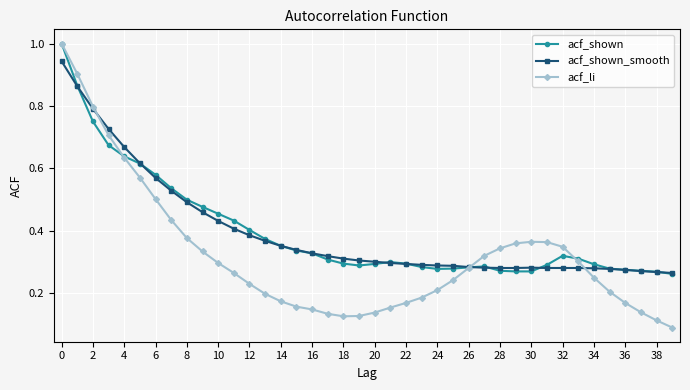

True or false: acf_shown has more than 2 points higher than both neighbors.

True